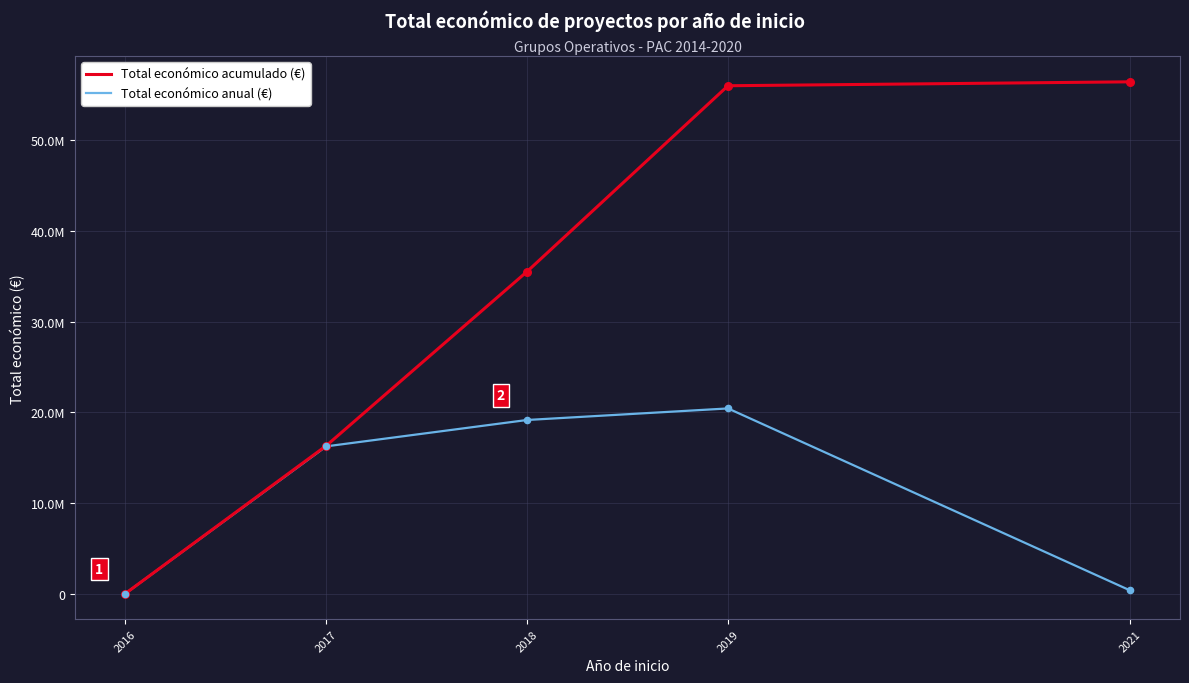

What are all the series names shown in the legend?

Total económico acumulado (€), Total económico anual (€)